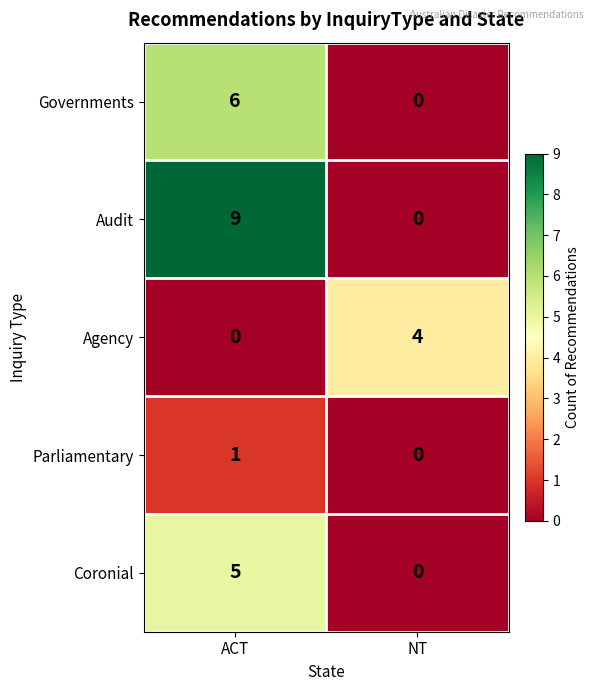

How many values in Coronial are above zero?

1